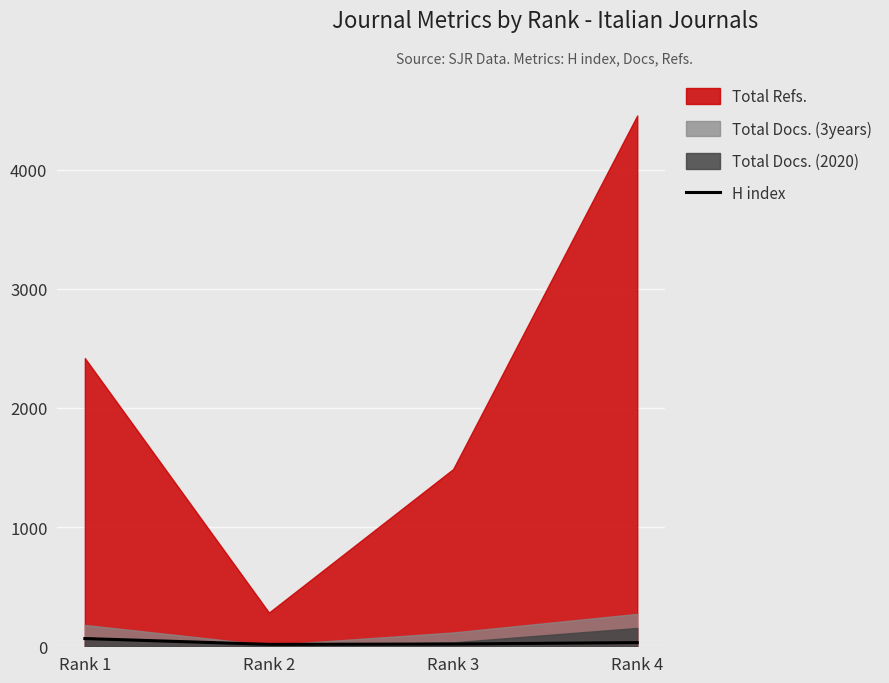

What value does the data have at Rank 4, to the nearest 10?

30